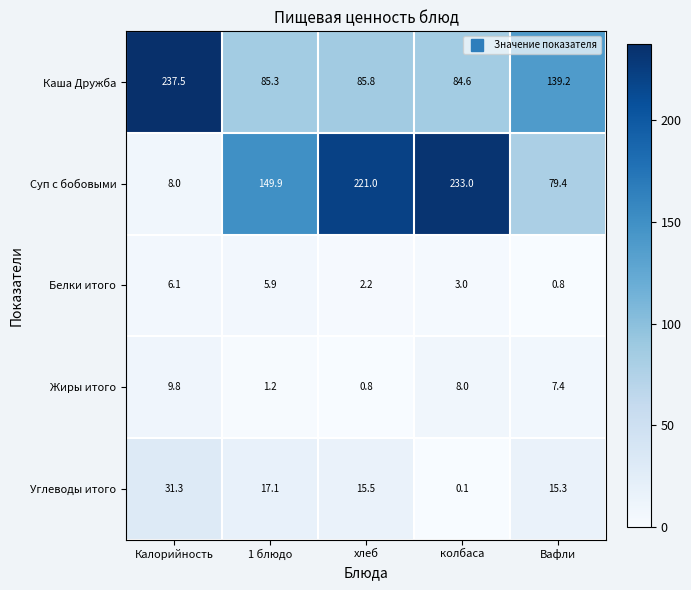

How many categories are shown in the chart?

5